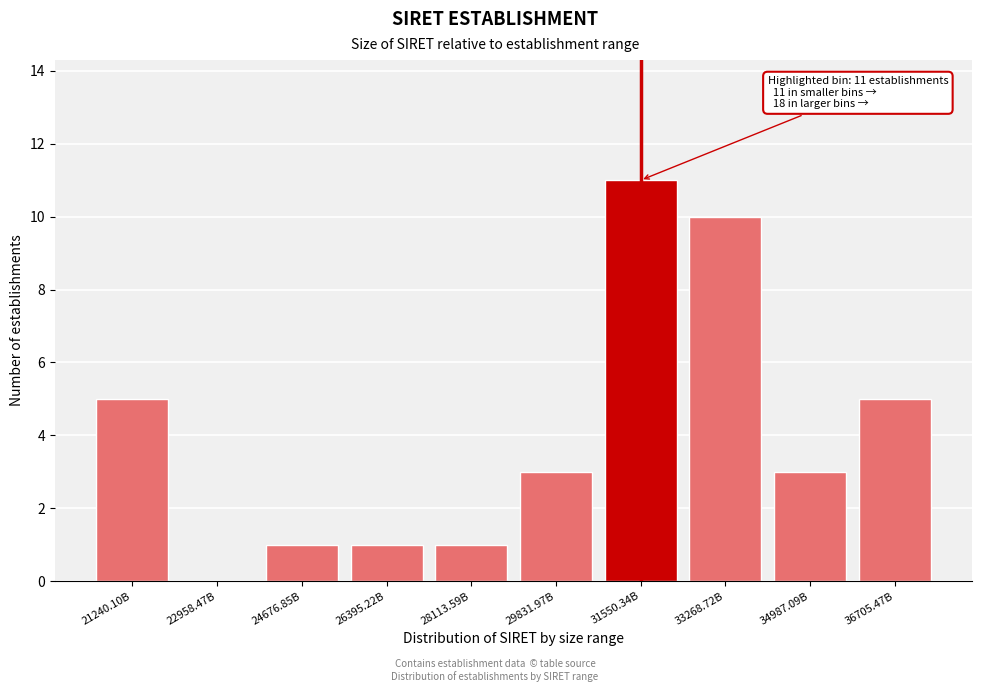

Reading left to right, list all the values displayed in this chart.

21240.10B=5	22958.47B=0	24676.85B=1	26395.22B=1	28113.59B=1	29831.97B=3	31550.34B=11	33268.72B=10	34987.09B=3	36705.47B=5